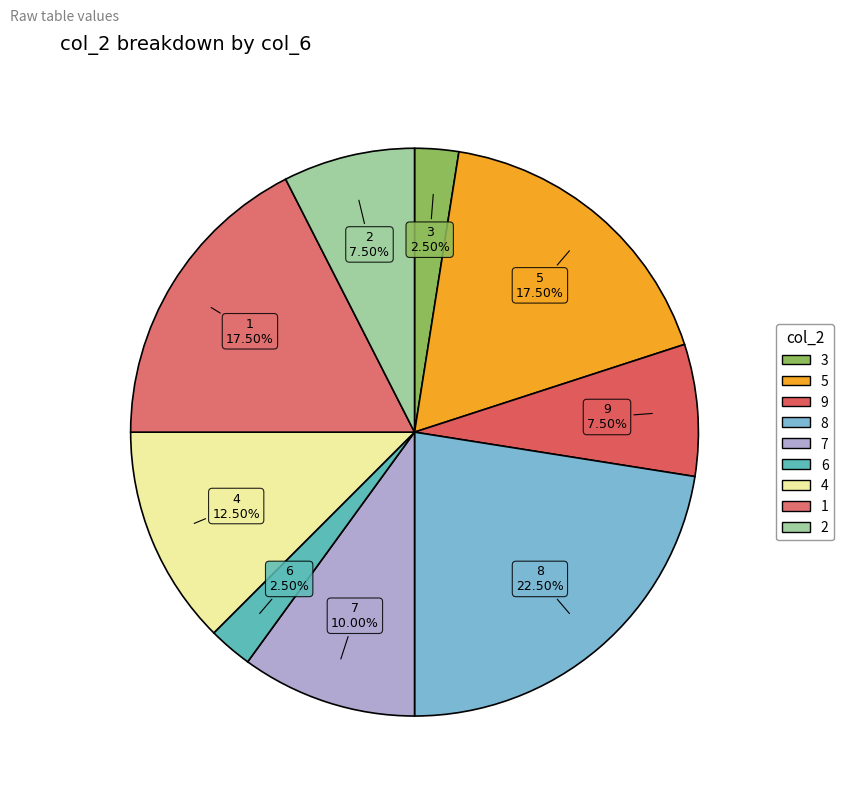

Between 5 and 4, which is larger?

5